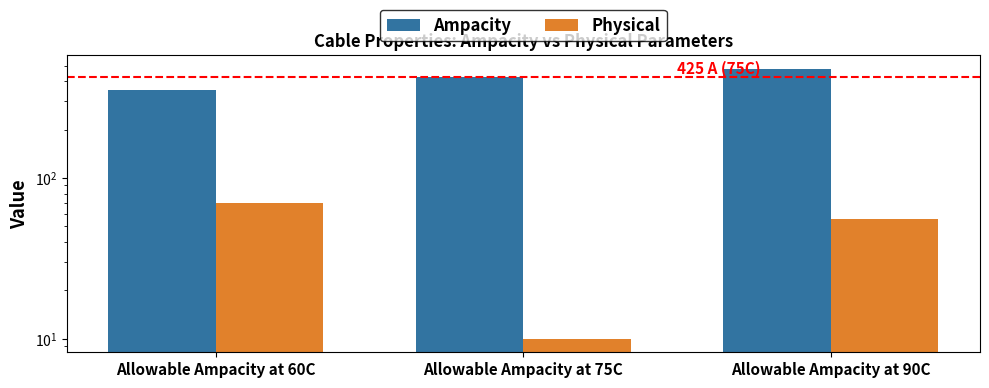

What is the label of the 3rd bar from the left?

Allowable Ampacity at 90C